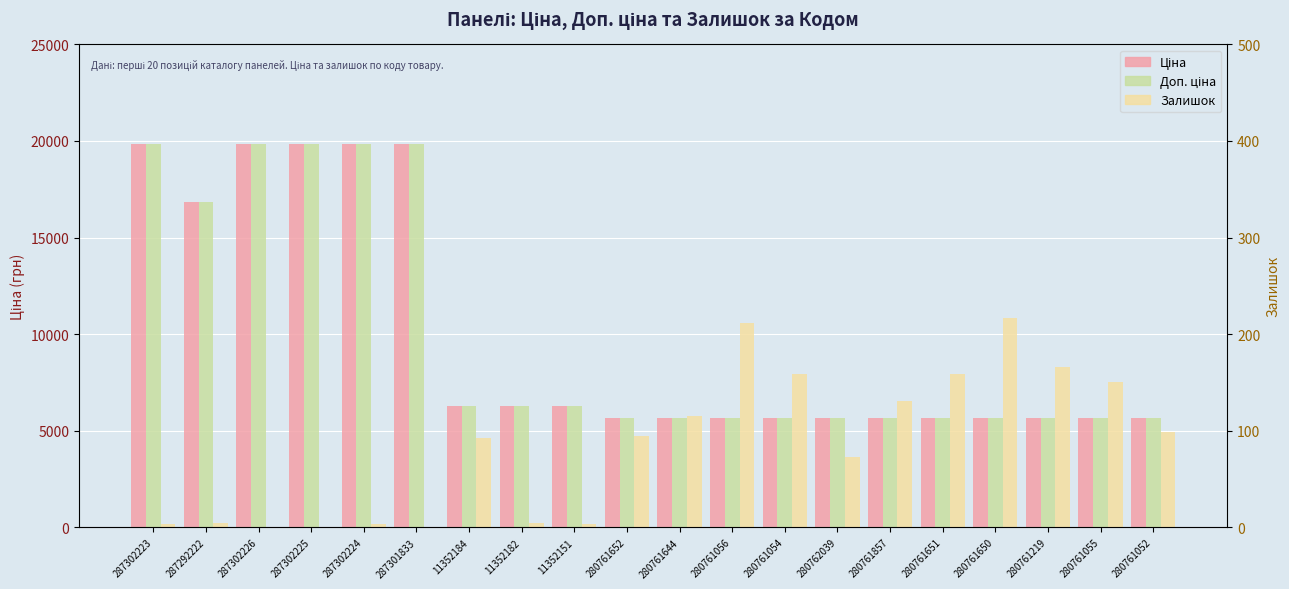

What is the difference between the highest and lowest values at 280761054?

5477.0